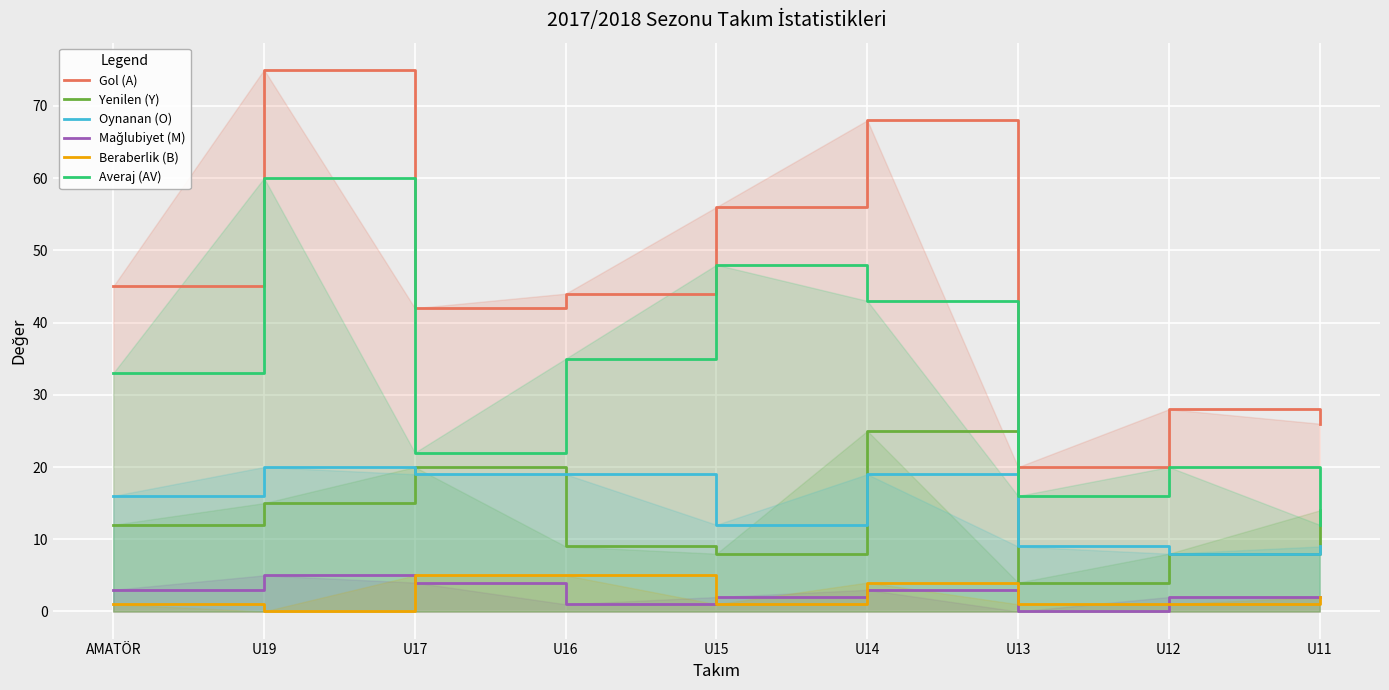

Which series has the largest range (max minus min)?

Gol (A)